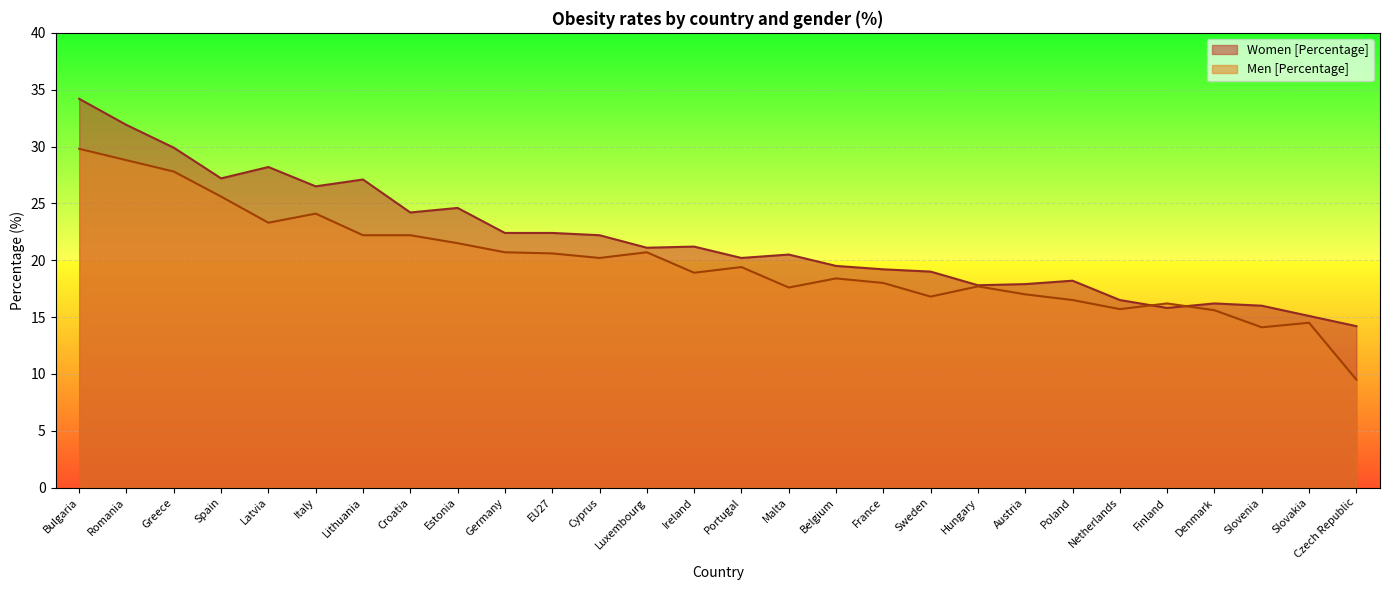

What is the sum of all Men [Percentage] values?

553.4